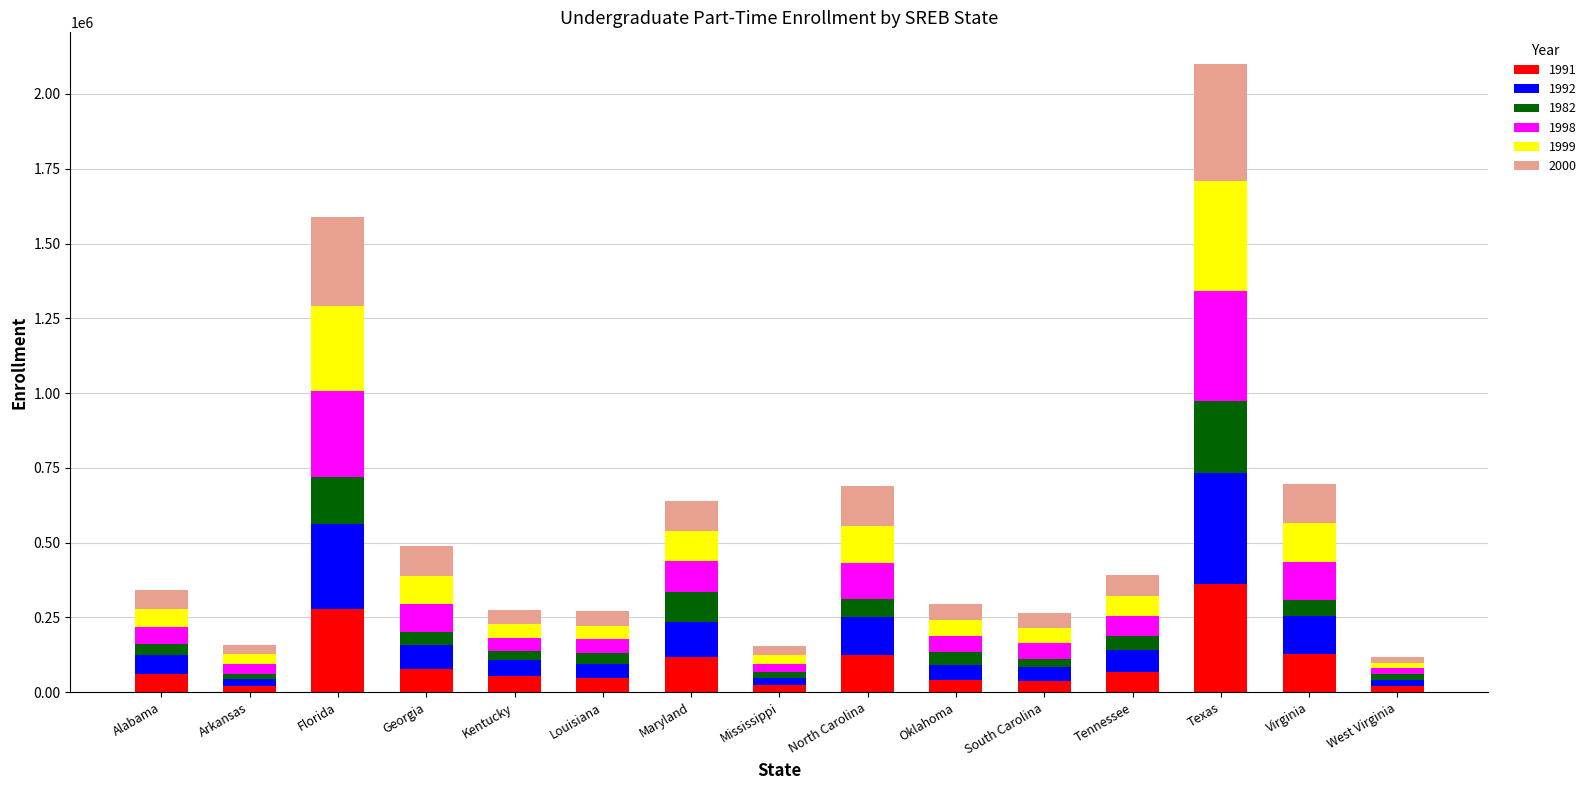

At which category is the sum across all series the highest?

Texas